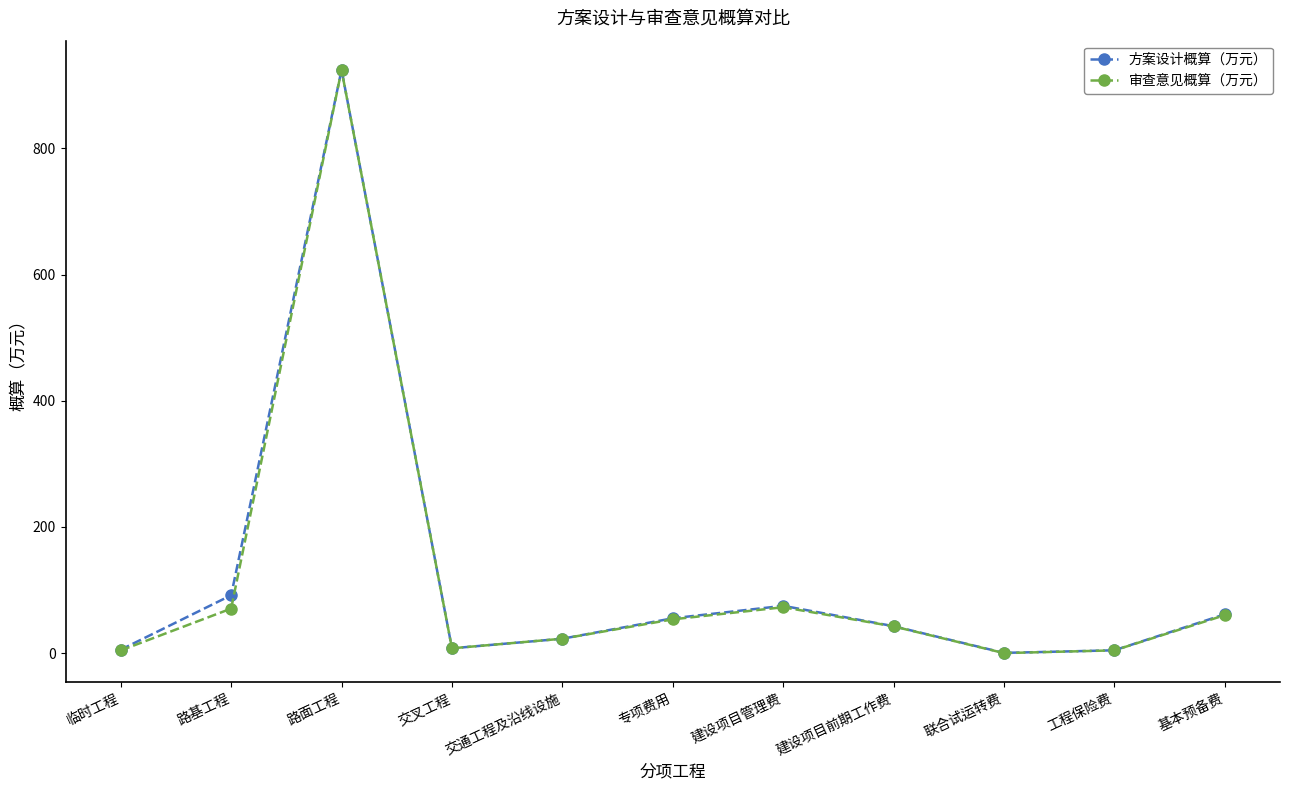

Where is the first local maximum for 方案设计概算（万元）?

路面工程